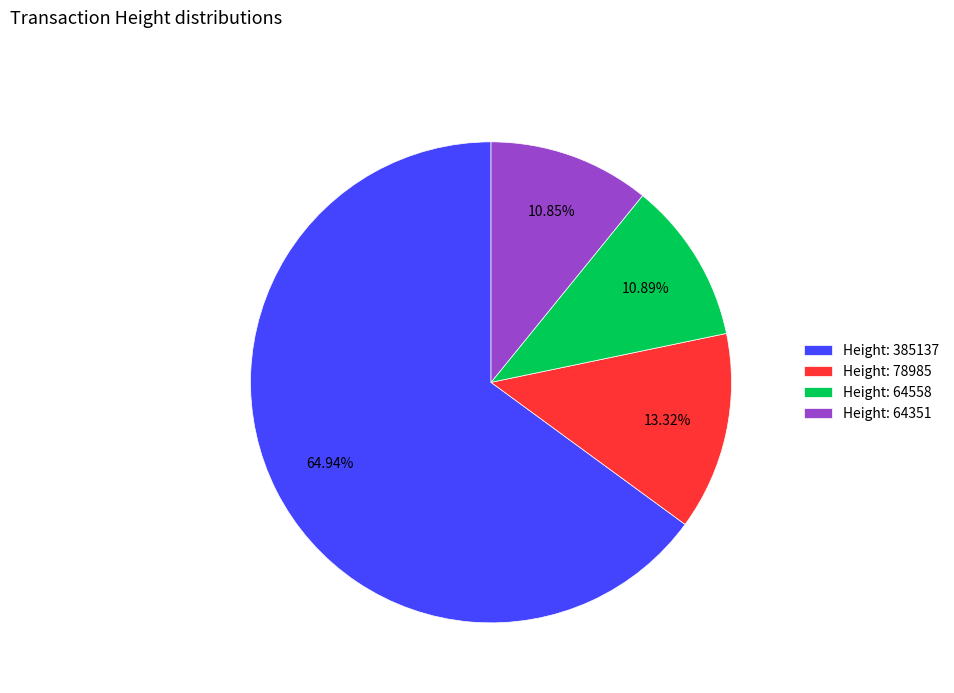

Between Height: 78985 and Height: 64351, which is larger?

Height: 78985